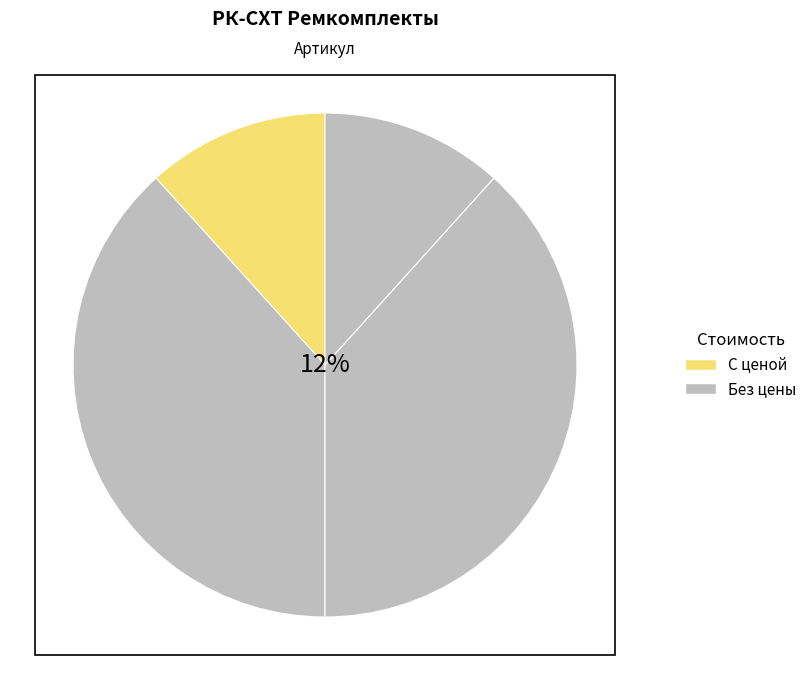

Is it true that РК-СХТ-100.50/1а-ЕП ремкомплект is 1% of the pie?

False